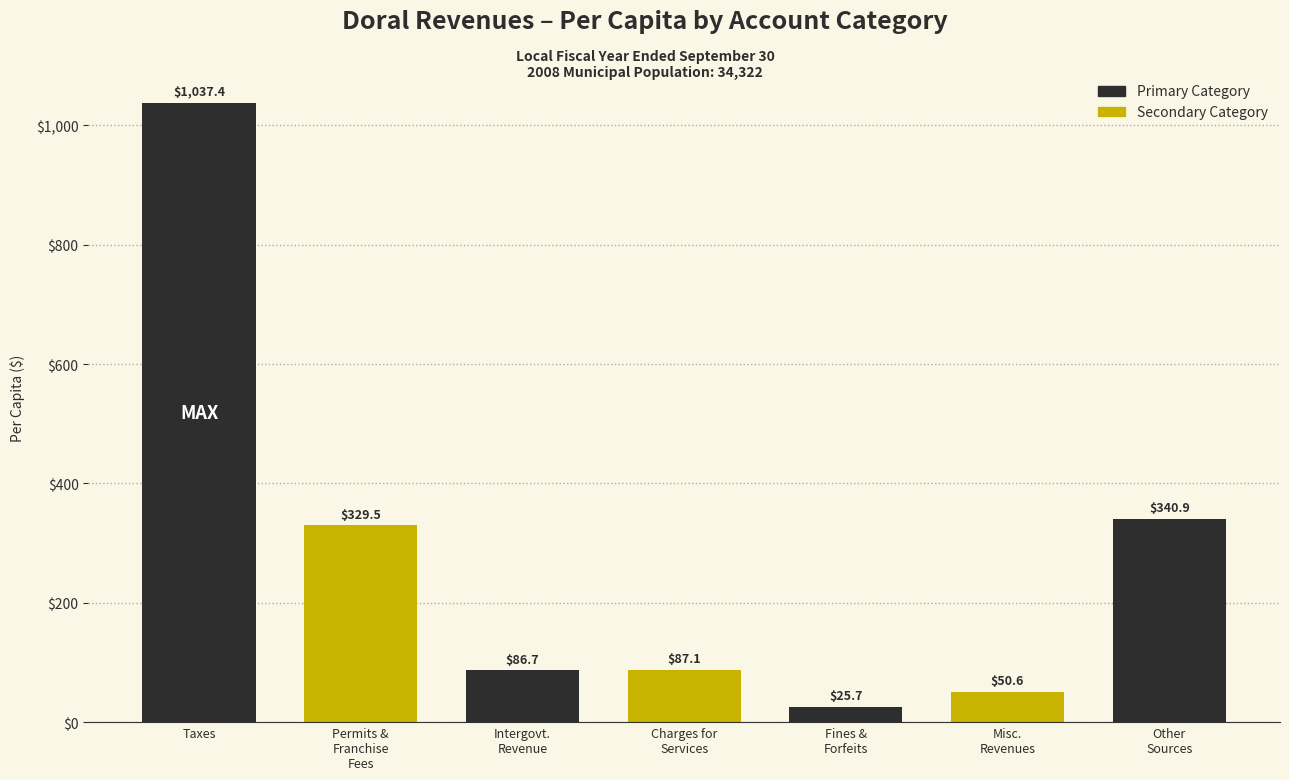

Reading right to left, extract all data points from this chart.

340.9	50.6	25.7	87.1	86.7	329.5	1037.4